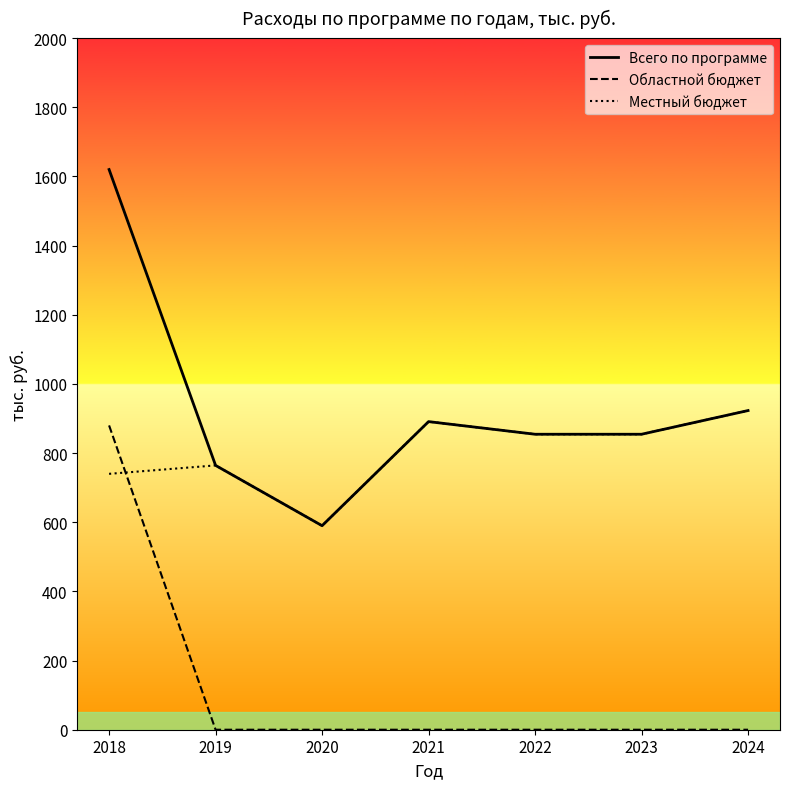

Reading left to right, what are all the values shown in this chart?

Всего по программе: 2018=1620.0	2019=764.4	2020=590.0	2021=891.0	2022=854.5	2023=854.5	2024=923.0
Областной бюджет: 2018=880.0	2019=0.0	2020=0.0	2021=0.0	2022=0.0	2023=0.0	2024=0.0
Местный бюджет: 2018=740.0	2019=764.4	2020=590.0	2021=891.0	2022=854.5	2023=854.5	2024=923.0